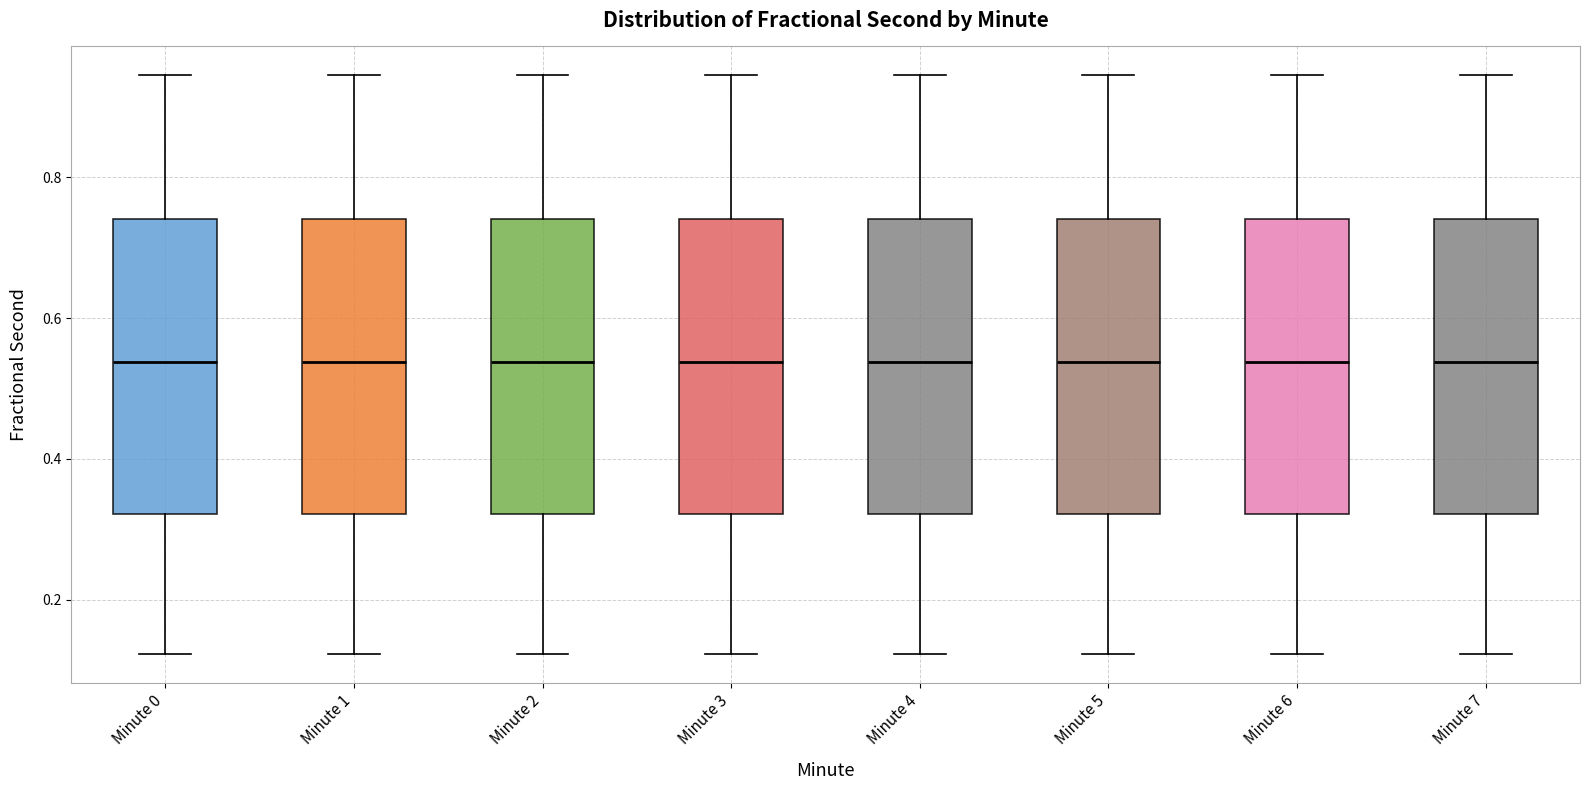

Reading left to right, transcribe this box plot: for each box, give where its median line is, the range the box spans, and where its two whiskers end, as read against the y-axis. The values are not printed on the chart, so give them approximately, as read against the axis.

Minute 0: median 0.54, box 0.32 to 0.74, whiskers 0.12 to 0.94
Minute 1: median 0.54, box 0.32 to 0.74, whiskers 0.12 to 0.94
Minute 2: median 0.54, box 0.32 to 0.74, whiskers 0.12 to 0.94
Minute 3: median 0.54, box 0.32 to 0.74, whiskers 0.12 to 0.94
Minute 4: median 0.54, box 0.32 to 0.74, whiskers 0.12 to 0.94
Minute 5: median 0.54, box 0.32 to 0.74, whiskers 0.12 to 0.94
Minute 6: median 0.54, box 0.32 to 0.74, whiskers 0.12 to 0.94
Minute 7: median 0.54, box 0.32 to 0.74, whiskers 0.12 to 0.94